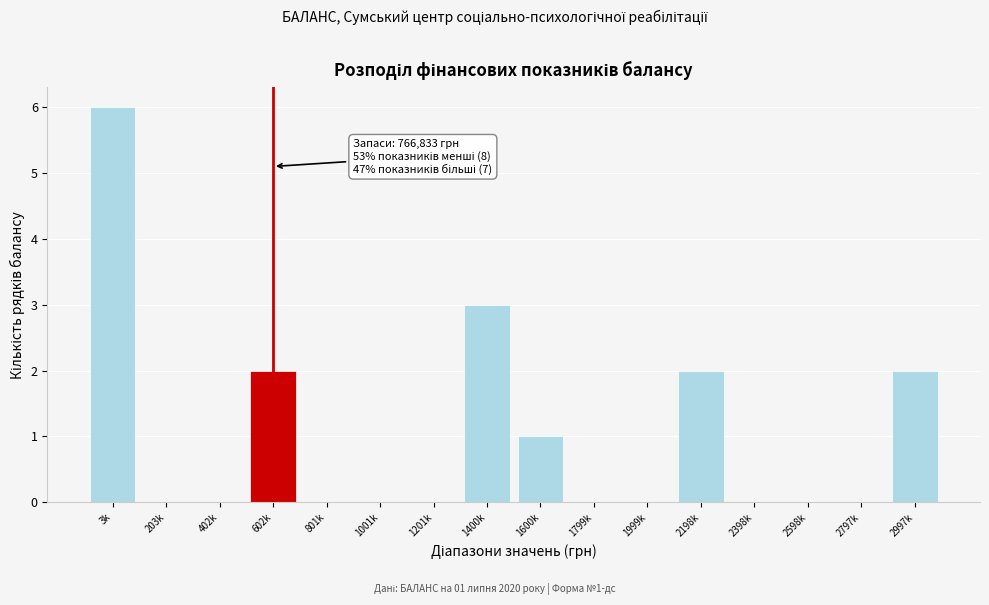

Reading left to right, what are all the values shown in this chart?

3k=6	203k=0	402k=0	602k=2	801k=0	1001k=0	1201k=0	1400k=3	1600k=1	1799k=0	1999k=0	2198k=2	2398k=0	2598k=0	2797k=0	2997k=2